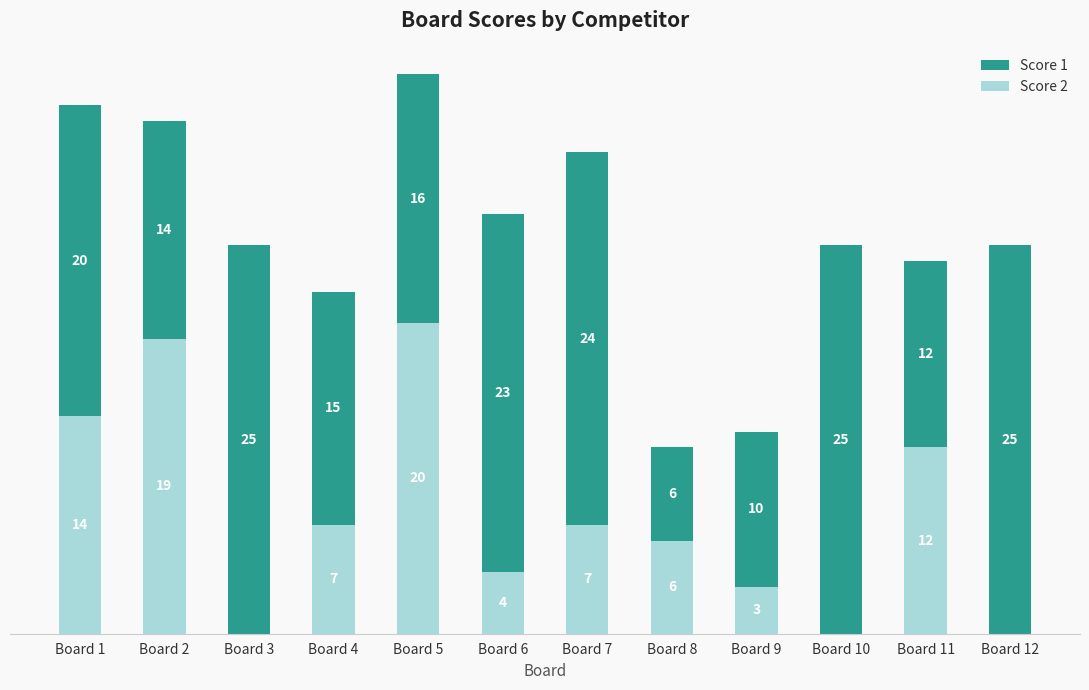

Are the bars horizontal?

No